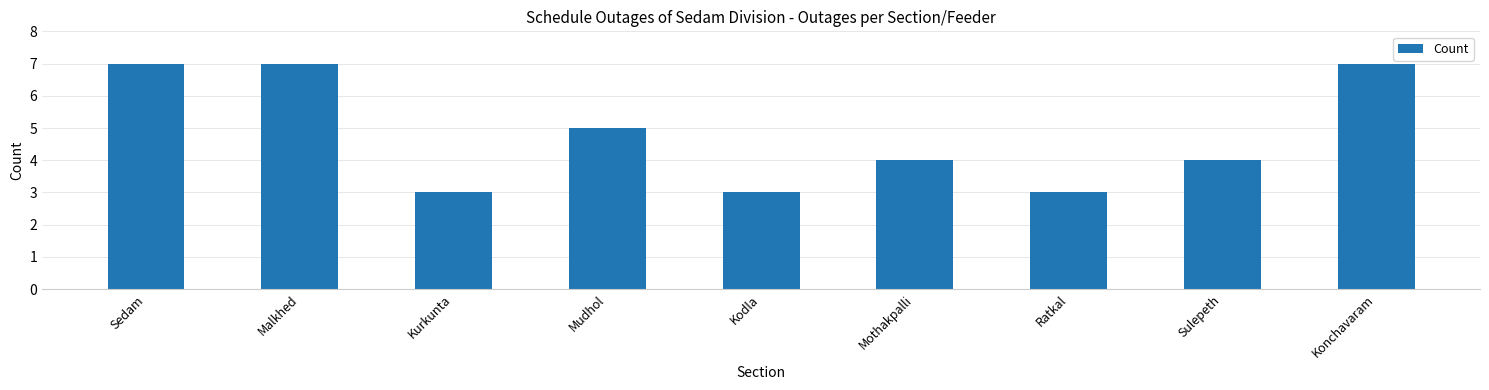

At which label does the data first exceed 4?

Sedam